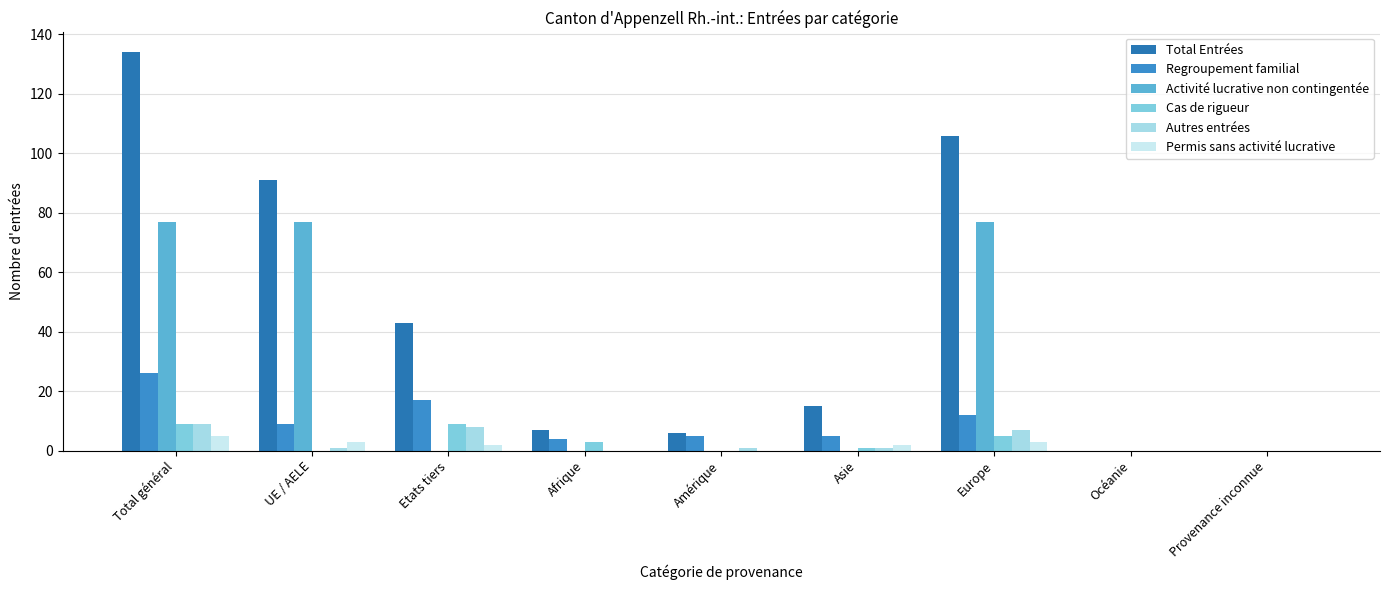

The Cas de rigueur series shows -5 at Provenance inconnue. True or false?

False